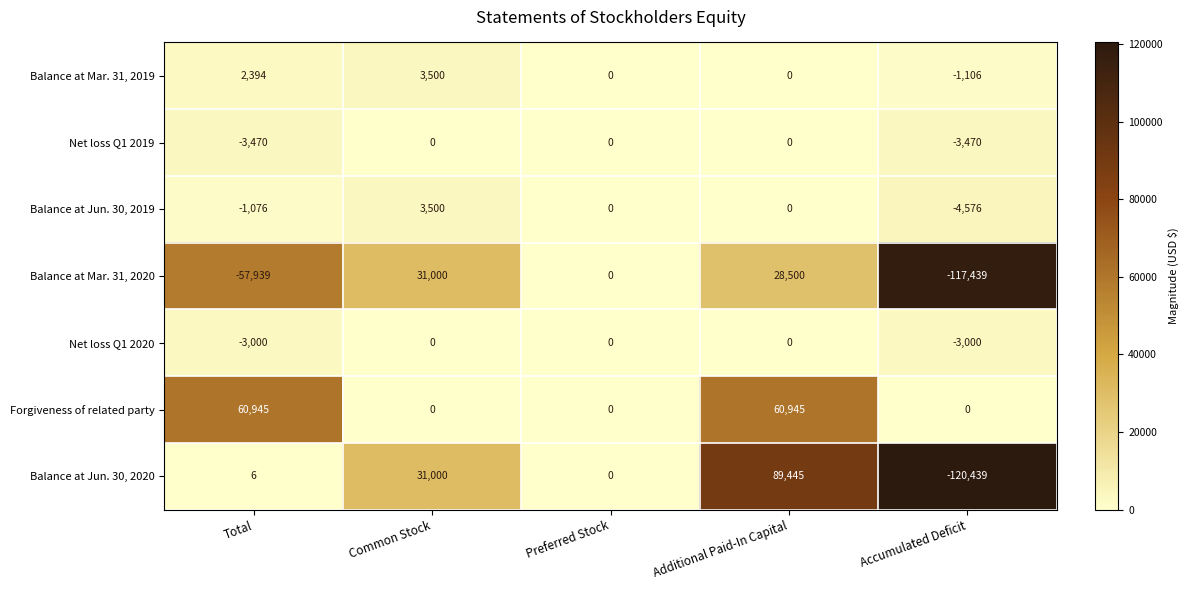

How many Forgiveness of related party values are between 0 and 60945?

5